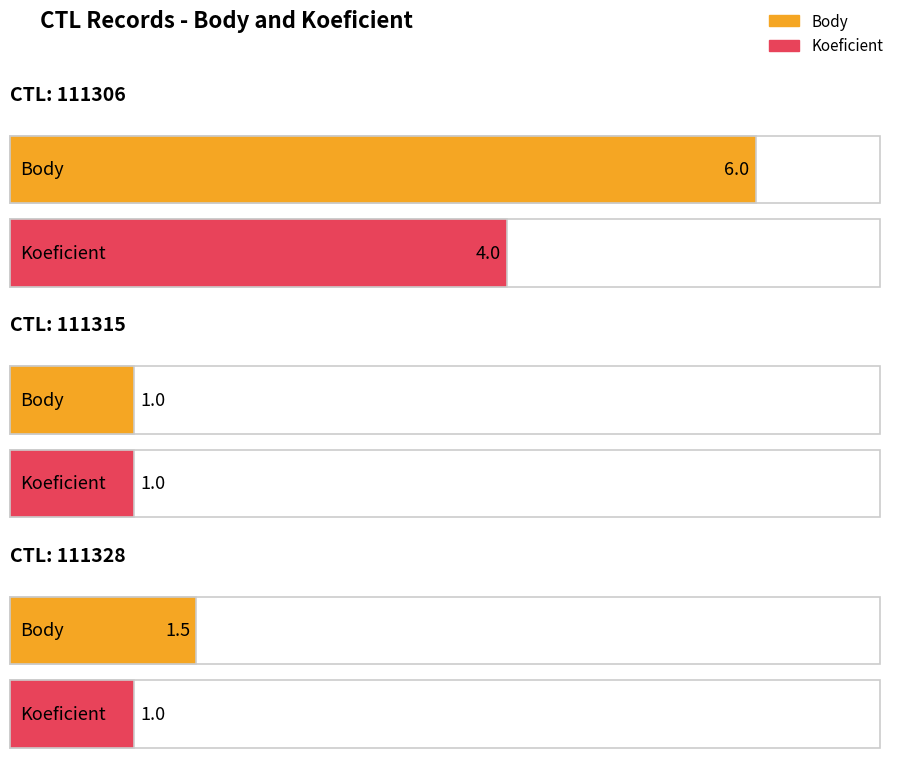

Which category has the highest value in the Koeficient series?

111306